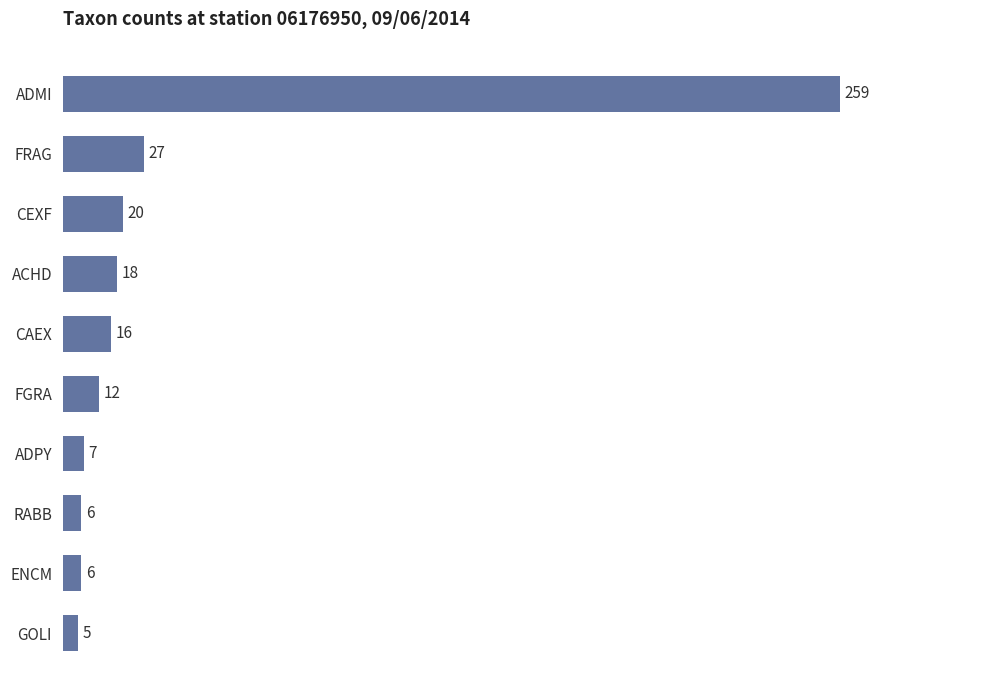

Approximately how many times larger is the value at ADMI compared to FRAG?

9.6